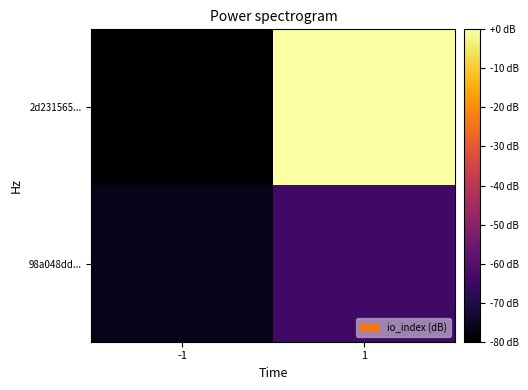

Reading right to left, transcribe all the data shown in this chart.

2d231565...: 1=0.0	-1=-80.0
98a048dd...: 1=-64.3	-1=-76.5